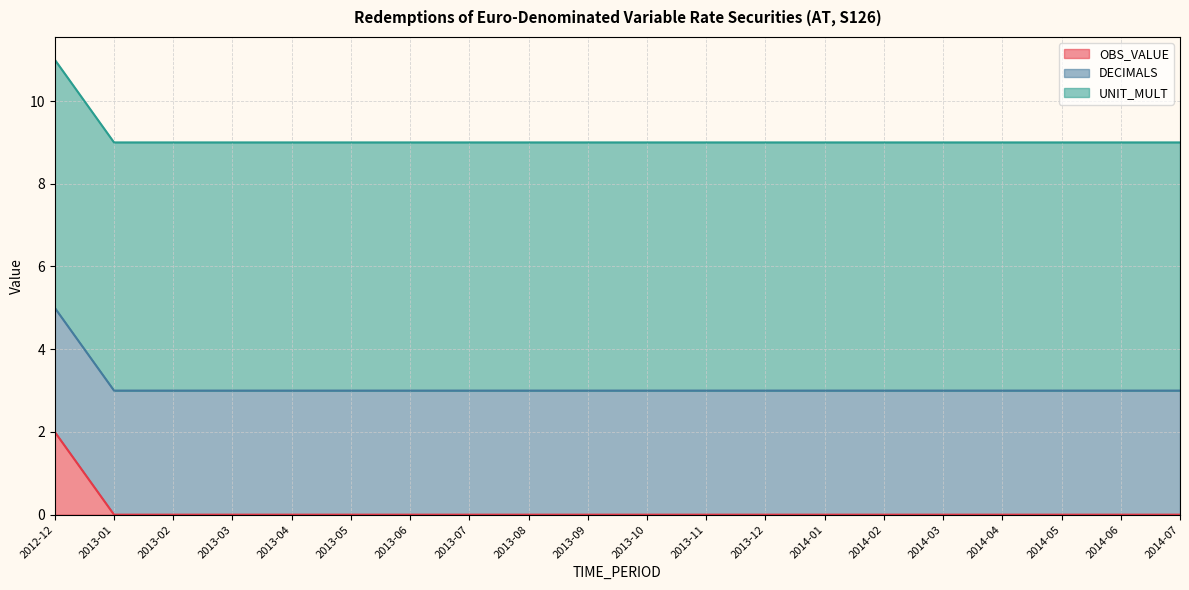

How many lines are shown in the chart?

3